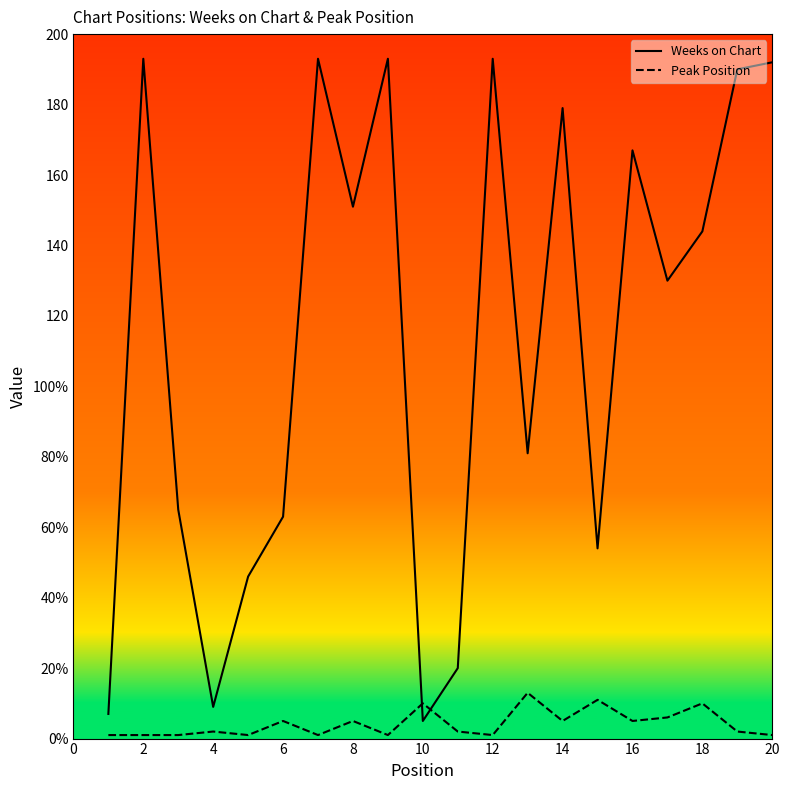

Reading right to left, what are all the values shown in this chart?

Weeks on Chart: 192	190	144	130	167	54	179	81	193	20	5	193	151	193	63	46	9	65	193	7
Peak Position: 1	2	10	6	5	11	5	13	1	2	10	1	5	1	5	1	2	1	1	1